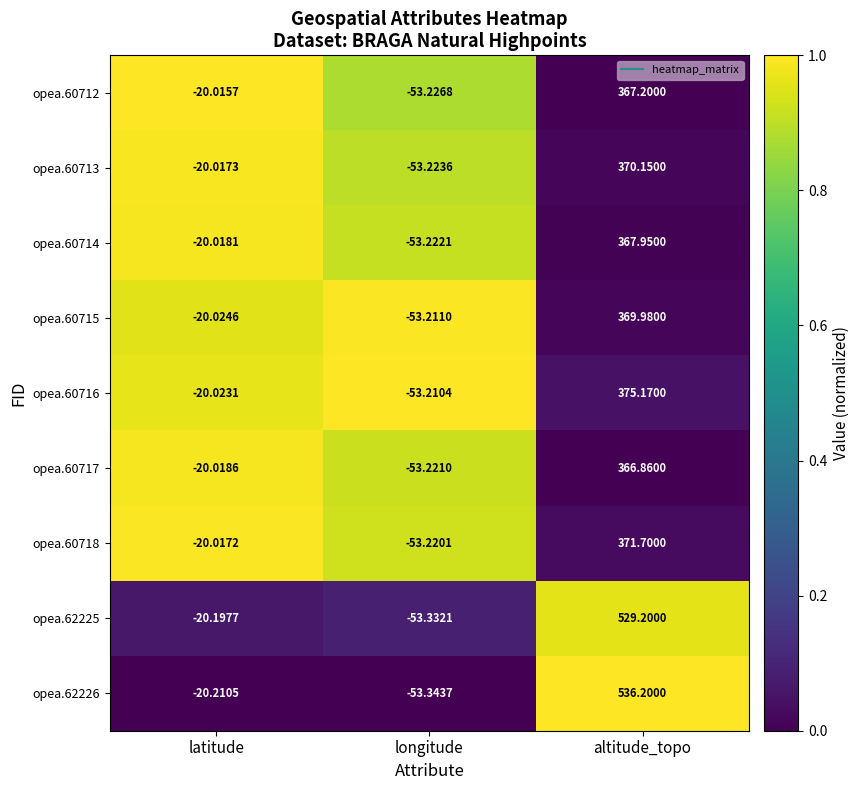

At which label does opea.60714 first exceed -20?

altitude_topo